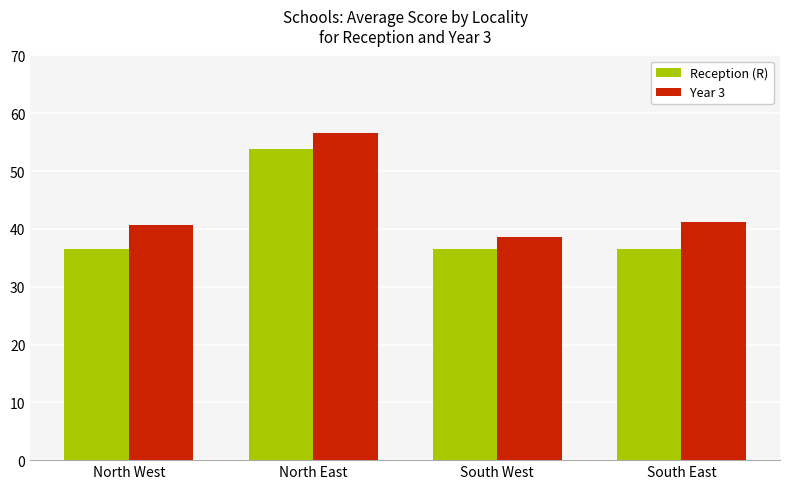

What is the average value of the Reception (R) series?

40.9